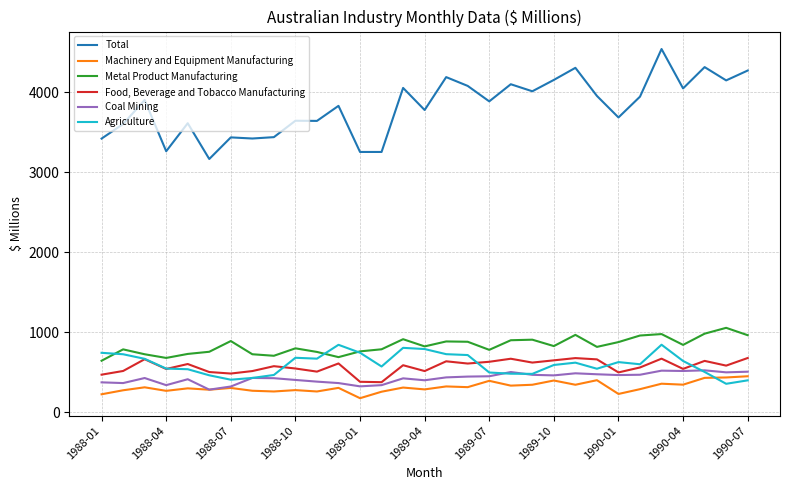

What is the greatest value displayed?

4539